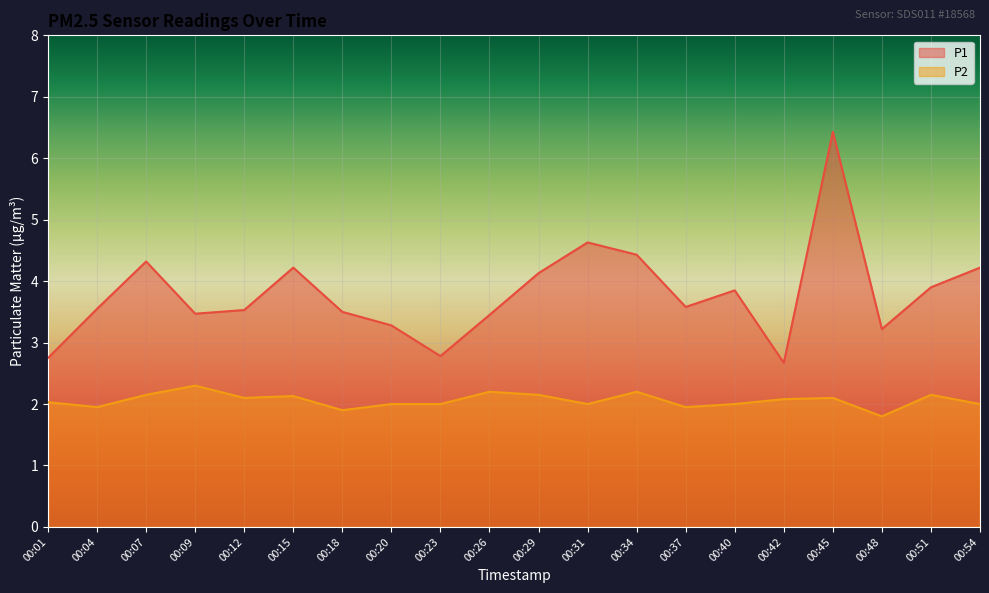

How many interior local peaks does the P2 series have?

6